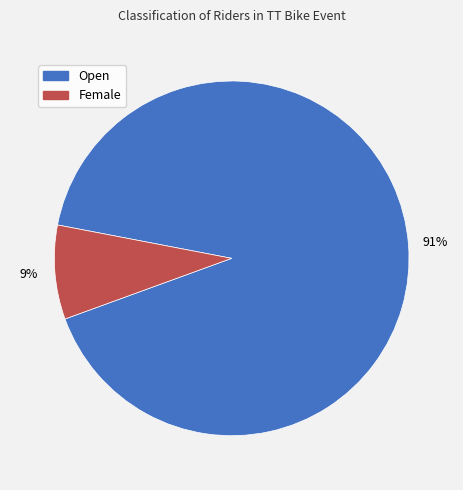

Is it true that Female is 9% of the pie?

True